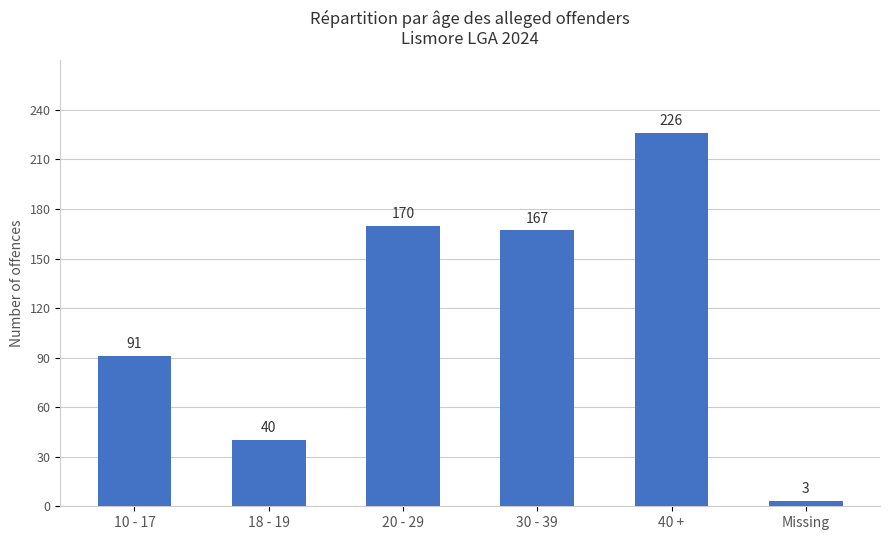

Rank the categories by value from highest to lowest.

40 +, 20 - 29, 30 - 39, 10 - 17, 18 - 19, Missing